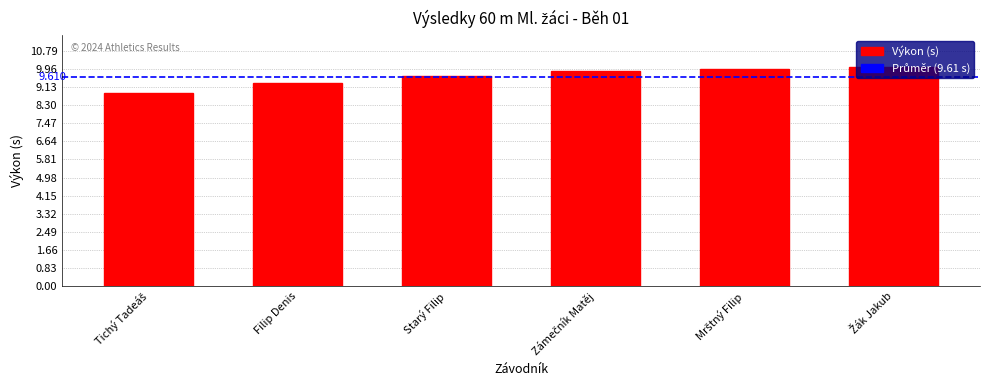

At which label does the data first exceed 9?

Filip Denis